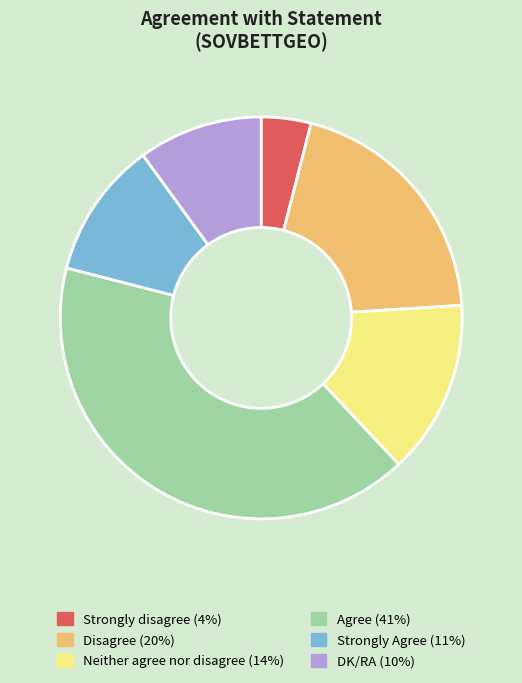

Between Agree (41%) and DK/RA (10%), which is larger?

Agree (41%)